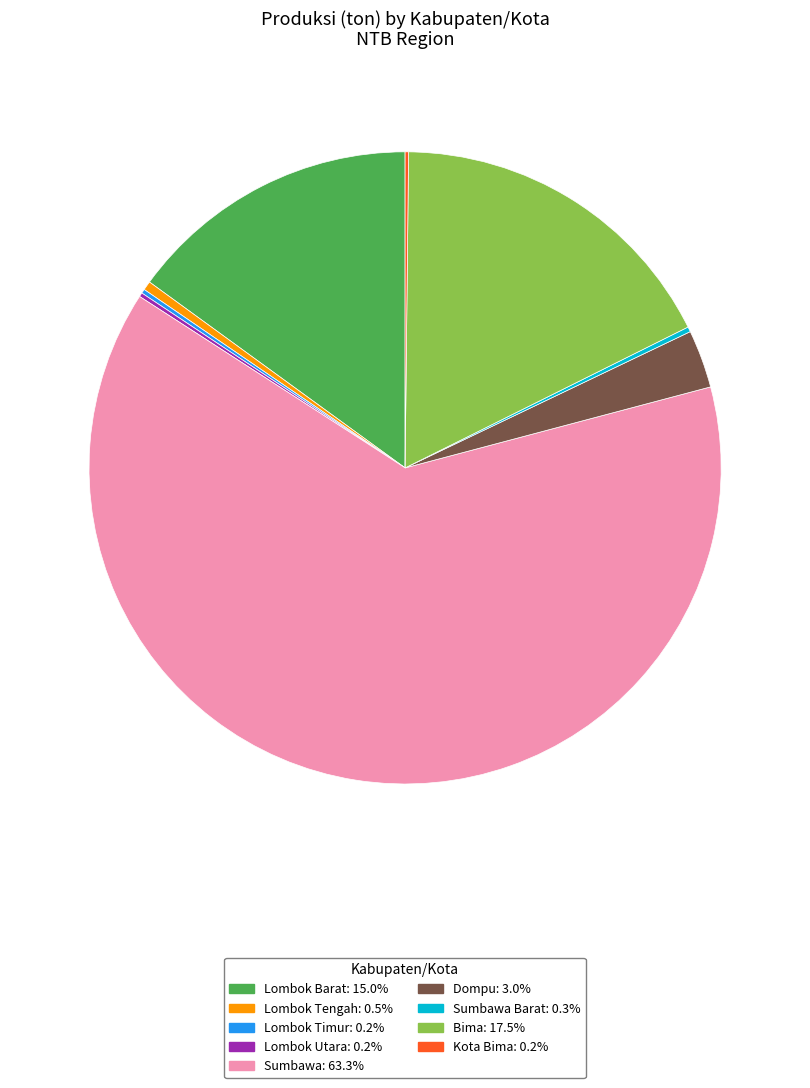

Is there a majority slice in this chart?

Yes